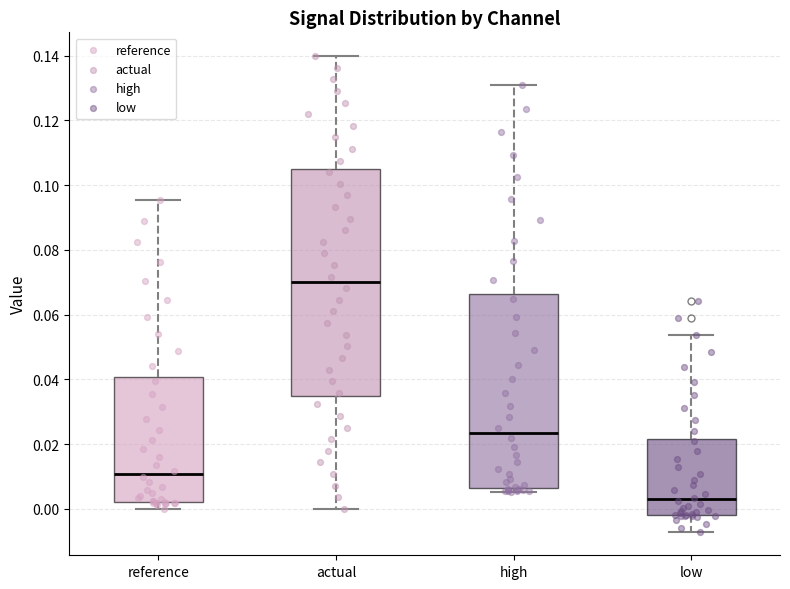

Reading left to right, read every box against the y-axis: the position of its median line, the range the box covers, and the ends of its whiskers. The values are not printed on the chart, so give them approximately, as read against the axis.

reference: median 0.010, box 0.002 to 0.040, whiskers 0.000 to 0.096
actual: median 0.070, box 0.034 to 0.104, whiskers 0.000 to 0.140
high: median 0.024, box 0.006 to 0.066, whiskers 0.006 (just below the box's lower edge) to 0.130
low: median 0.002, box -0.002 to 0.022, whiskers -0.008 to 0.054